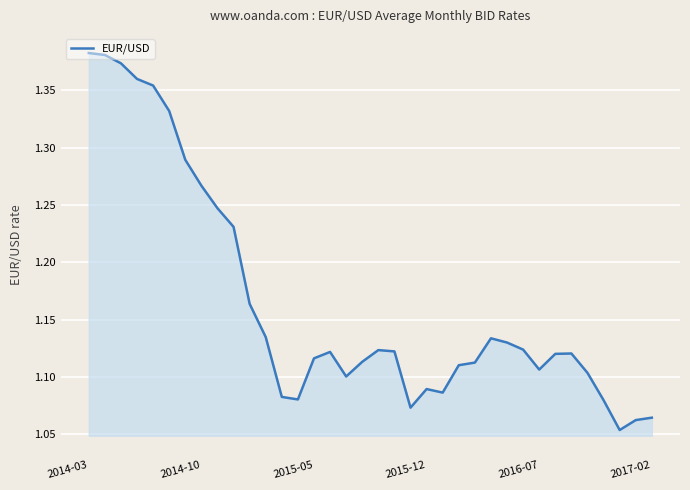

What is the difference between the maximum and minimum values?

0.3